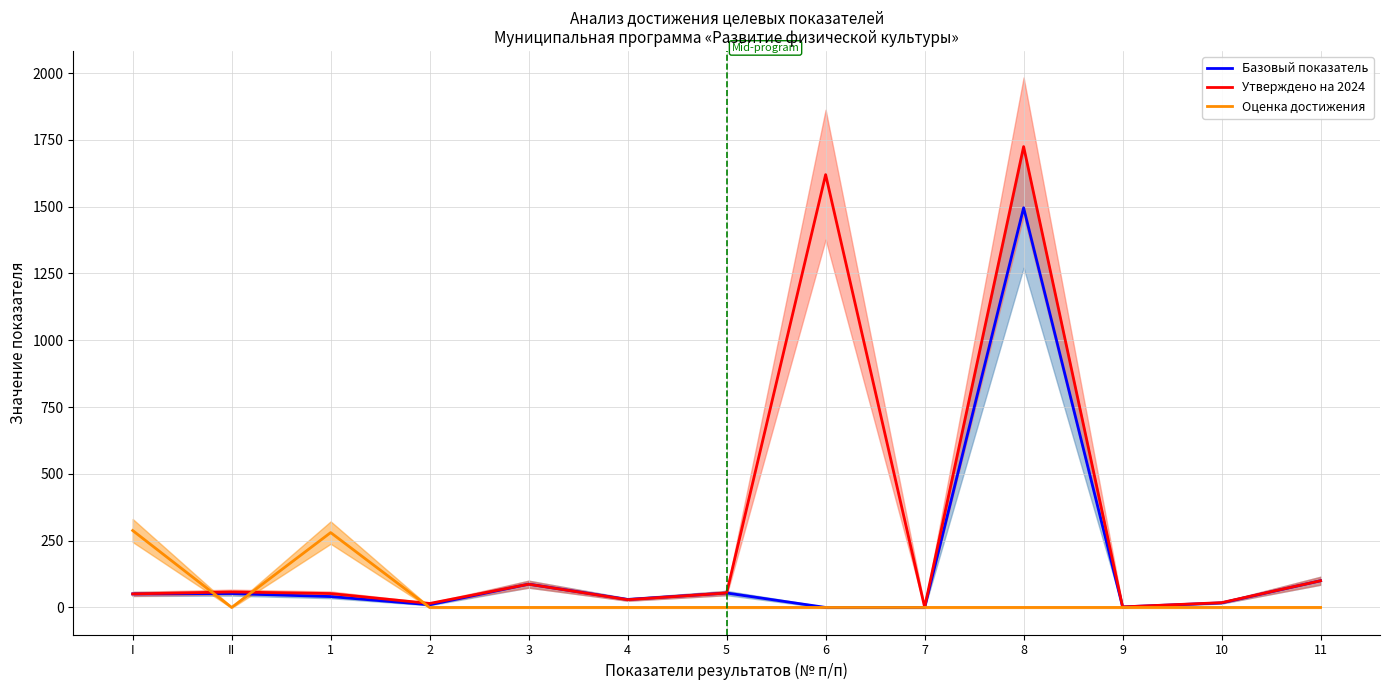

Is this an area chart (filled region under the line)?

No